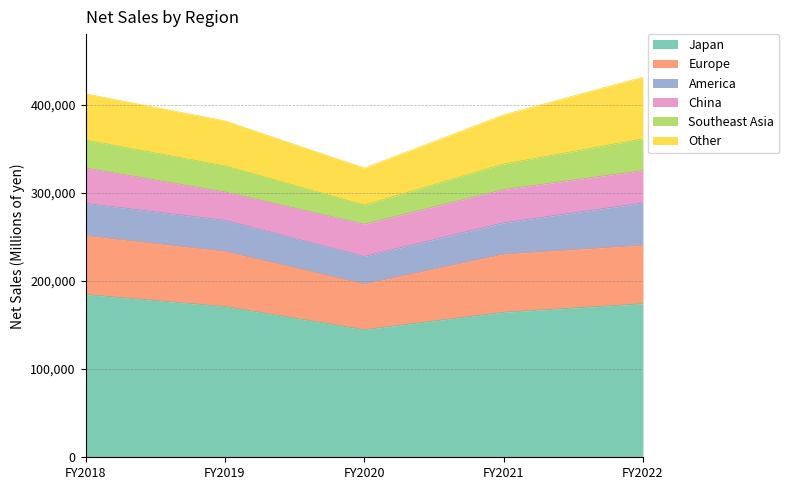

In America, how many points are lower than both neighbors (excluding endpoints)?

1